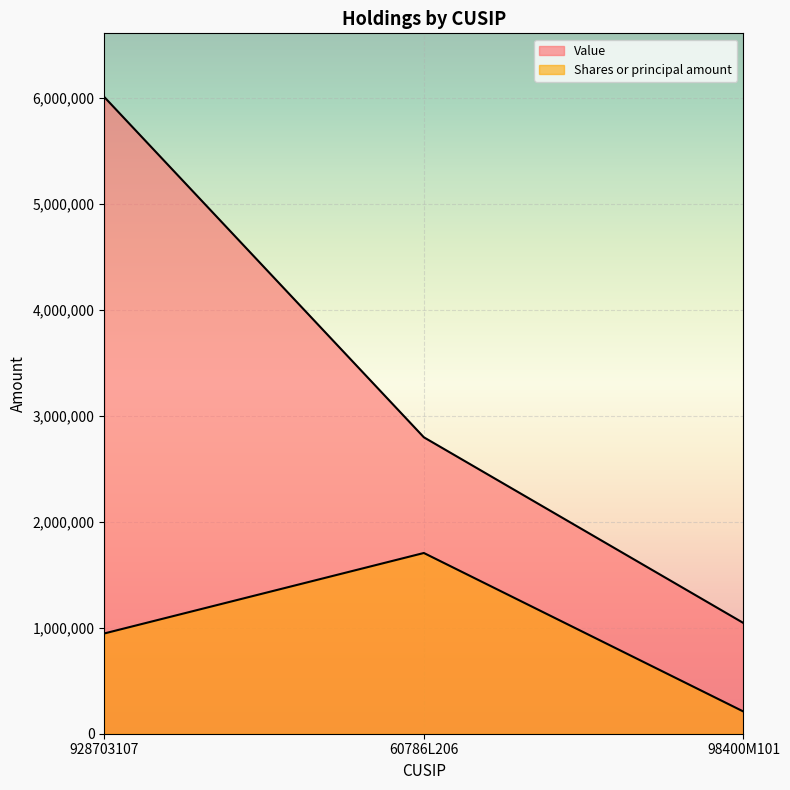

What is the label of the 1st point from the left?

928703107